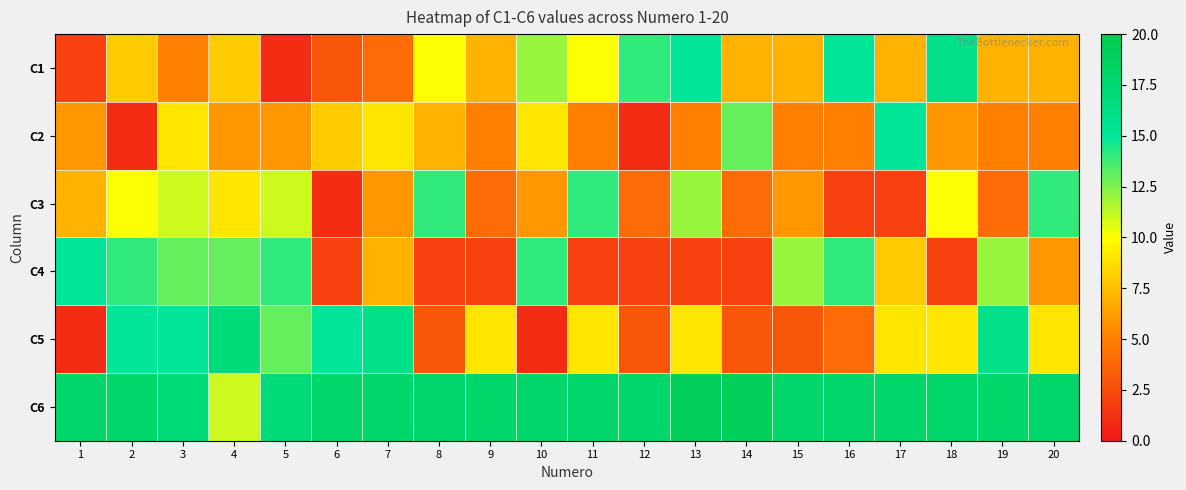

Reading left to right, extract all data points from this chart.

C1: 1=2	2=8	3=5	4=8	5=1	6=3	7=4	8=10	9=7	10=12	11=10	12=14	13=15	14=7	15=7	16=15	17=7	18=16	19=7	20=7
C2: 1=6	2=1	3=9	4=6	5=6	6=8	7=9	8=7	9=5	10=9	11=5	12=1	13=5	14=13	15=5	16=5	17=15	18=6	19=5	20=5
C3: 1=7	2=10	3=11	4=9	5=11	6=1	7=6	8=14	9=4	10=6	11=14	12=4	13=12	14=4	15=6	16=2	17=2	18=10	19=4	20=14
C4: 1=15	2=14	3=13	4=13	5=14	6=2	7=7	8=2	9=2	10=14	11=2	12=2	13=2	14=2	15=12	16=14	17=8	18=2	19=12	20=6
C5: 1=1	2=15	3=15	4=17	5=13	6=15	7=16	8=3	9=9	10=1	11=9	12=3	13=9	14=3	15=3	16=4	17=9	18=9	19=16	20=9
C6: 1=18	2=18	3=17	4=11	5=17	6=18	7=18	8=18	9=18	10=18	11=18	12=18	13=19	14=19	15=18	16=18	17=18	18=18	19=18	20=18